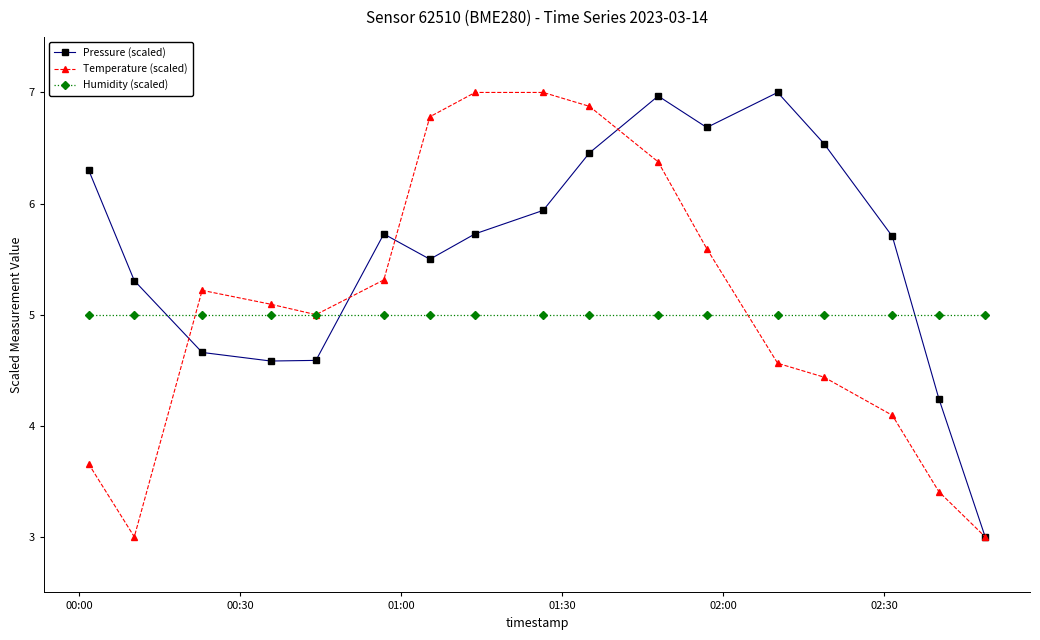

What is the lowest value of the Humidity (scaled) series?

5.0